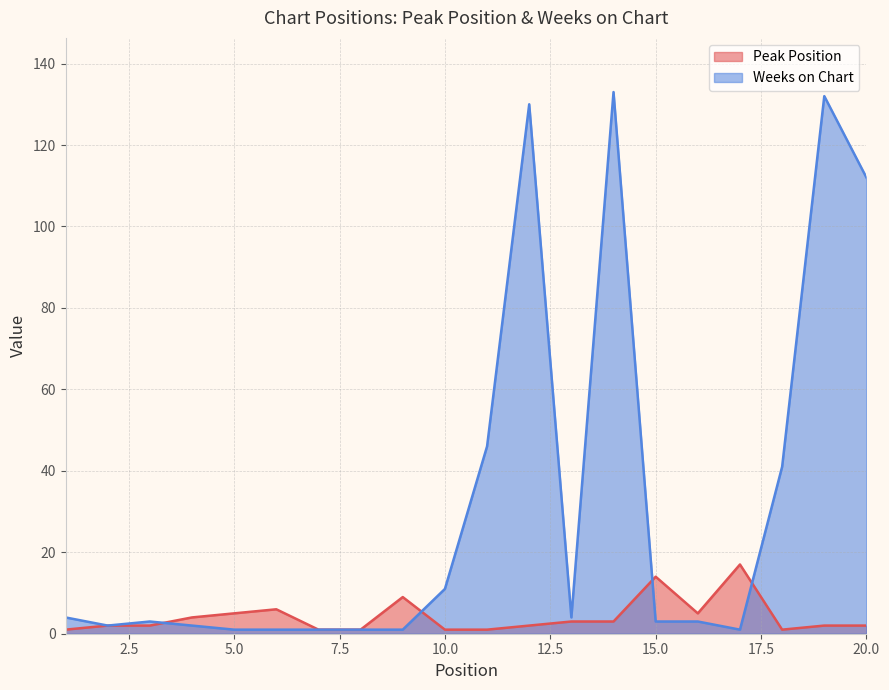

How many data points in Peak Position are above 2?

9